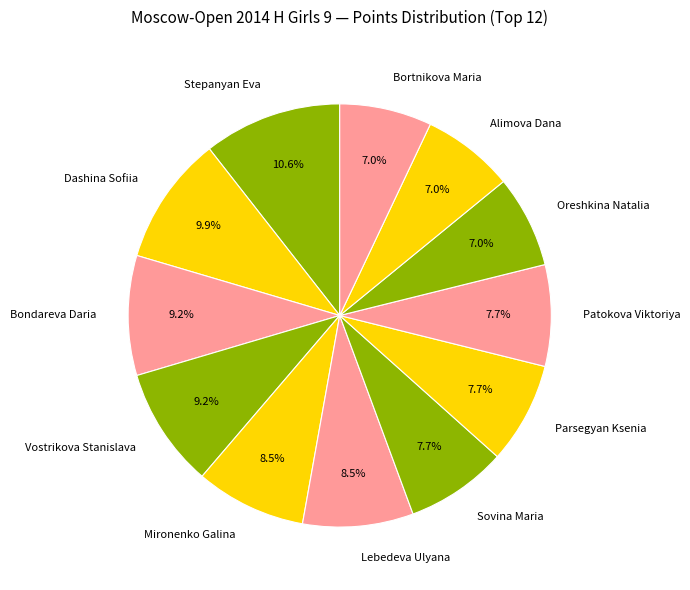

What is the ratio of the value at Vostrikova Stanislava to the value at Patokova Viktoriya?

1.2